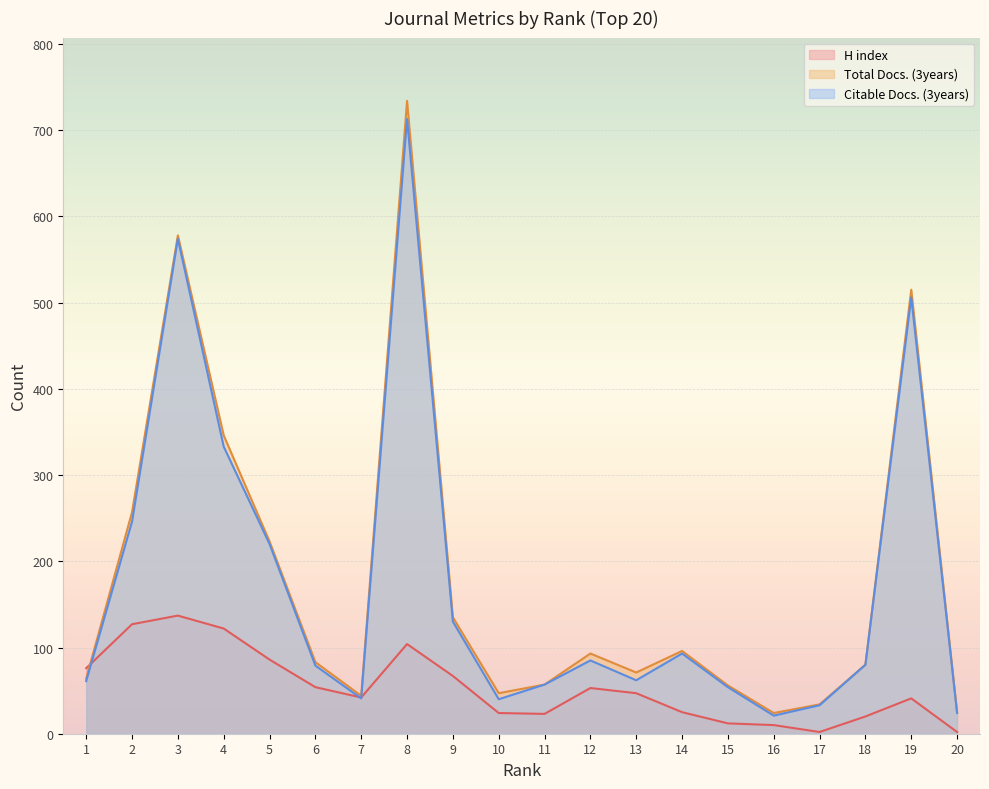

Between 3 and 10, which series saw the biggest shift?

Citable Docs. (3years)